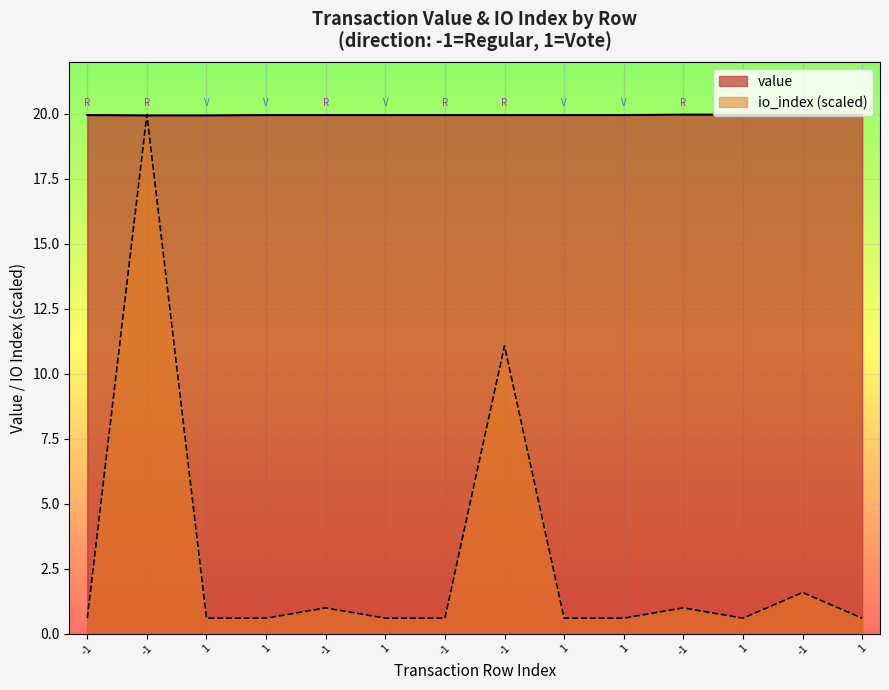

Is the value of value at 1 greater than the value of io_index at -1?

Yes